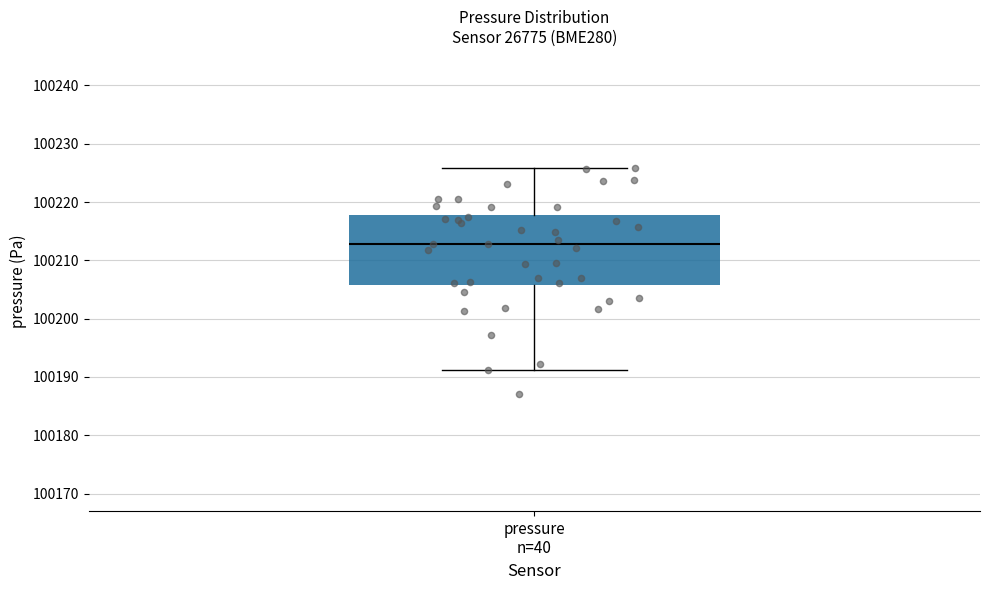

Transcribe this box plot: give where the median line is, the range the box spans, and where the two whiskers end, as read against the y-axis. The values are not printed on the chart, so give them approximately, as read against the axis.

median 100213, box 100206 to 100218, whiskers 100191 to 100226